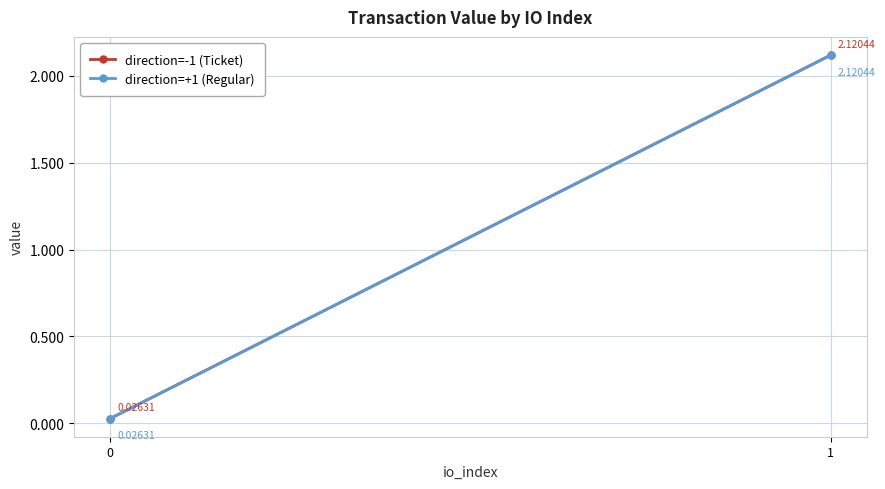

Between 0 and 1, which series saw the biggest shift?

direction=-1 (Ticket)